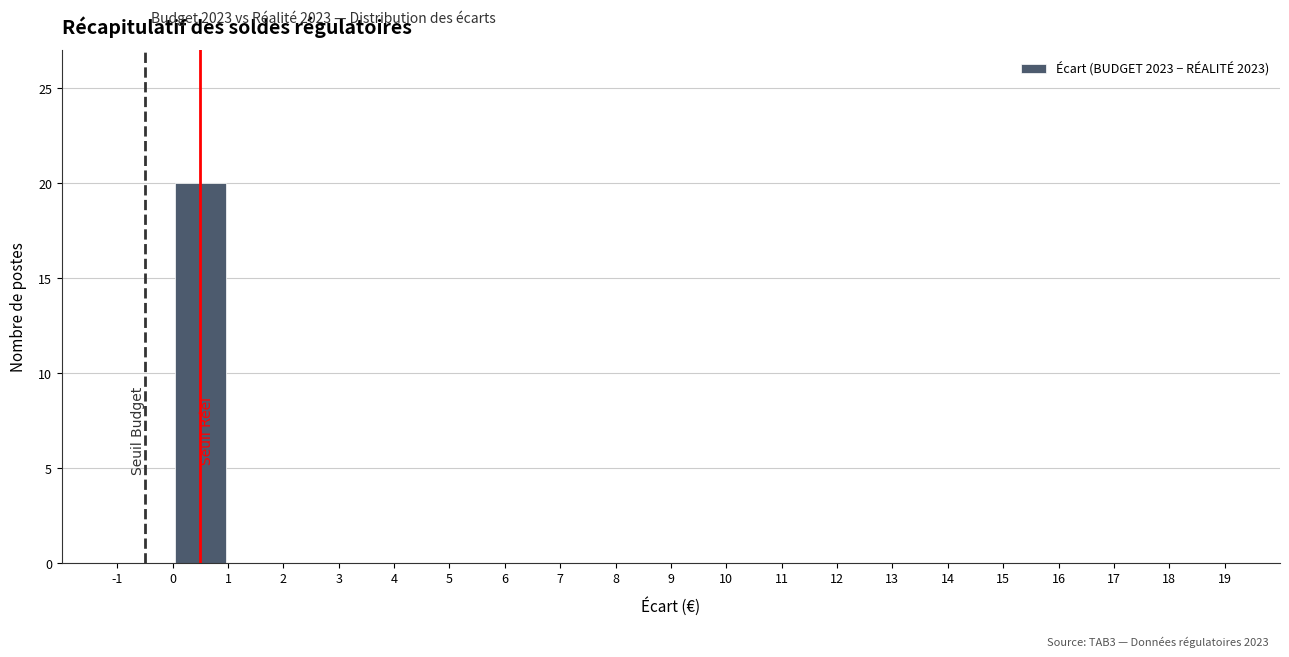

Reading left to right, list every bar in this chart as the range it spans on the x-axis followed by its height. The values are not printed on the chart, so give them approximately, as read against the axis.

-1 to 0: 0
0 to 1: 20
1 to 2: 0
2 to 3: 0
3 to 4: 0
4 to 5: 0
5 to 6: 0
6 to 7: 0
7 to 8: 0
8 to 9: 0
9 to 10: 0
10 to 11: 0
11 to 12: 0
12 to 13: 0
13 to 14: 0
14 to 15: 0
15 to 16: 0
16 to 17: 0
17 to 18: 0
18 to 19: 0
19 to 20: 0